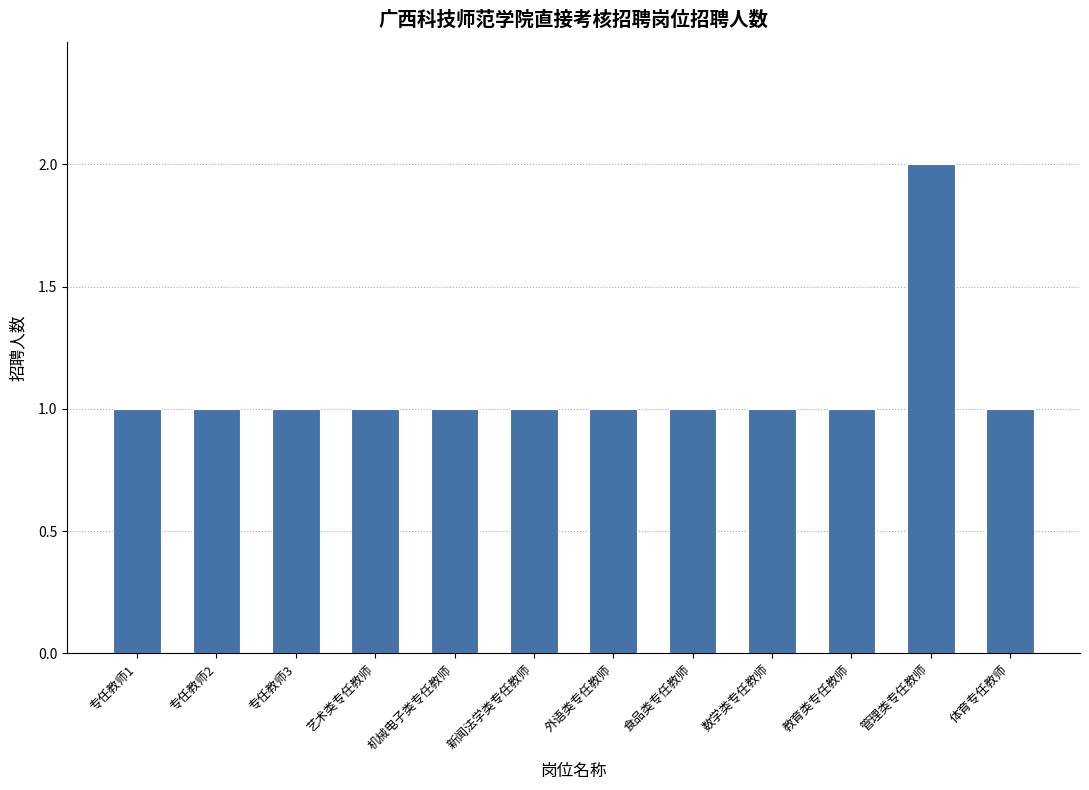

What is the label of the 11th bar from the right?

专任教师2